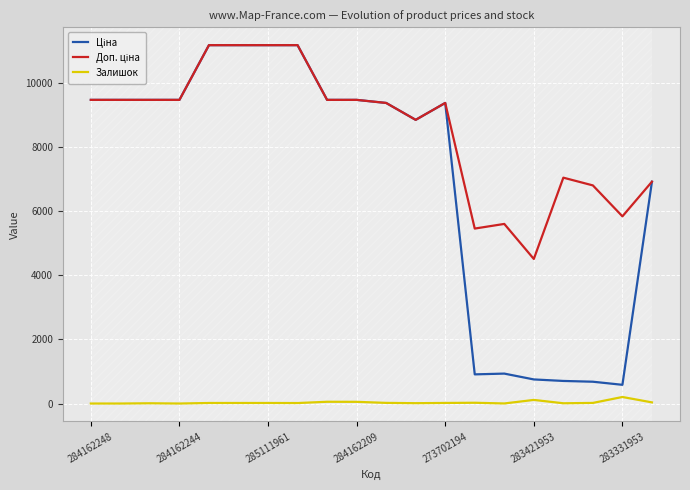

What is the greatest value displayed?

11188.2